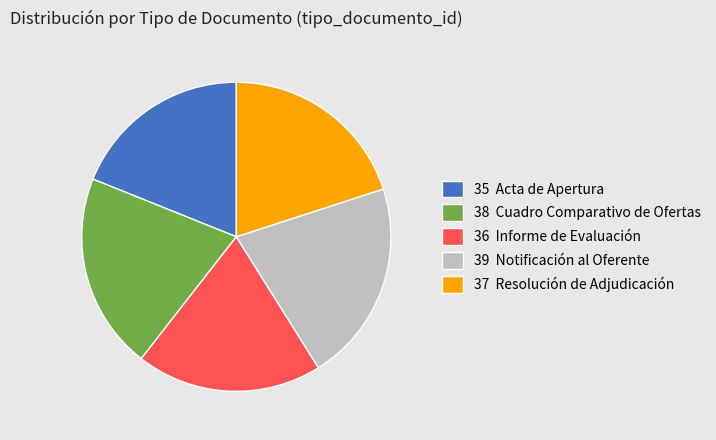

Does 35 Acta de Apertura account for over 50% of the chart?

No